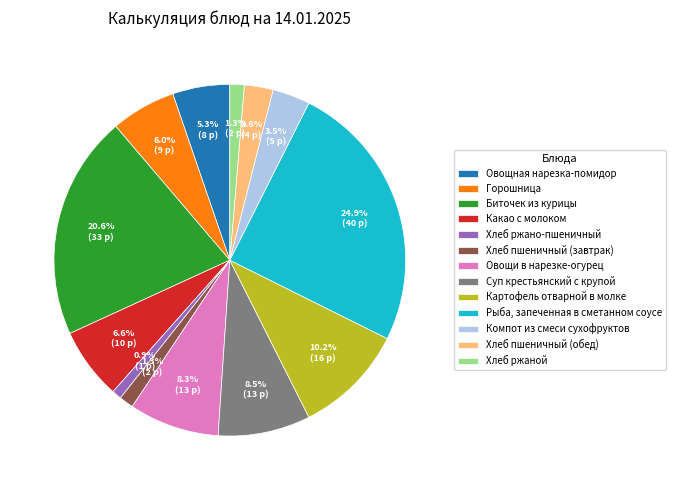

What is the largest slice in the pie chart?

Рыба, запеченная в сметанном соусе